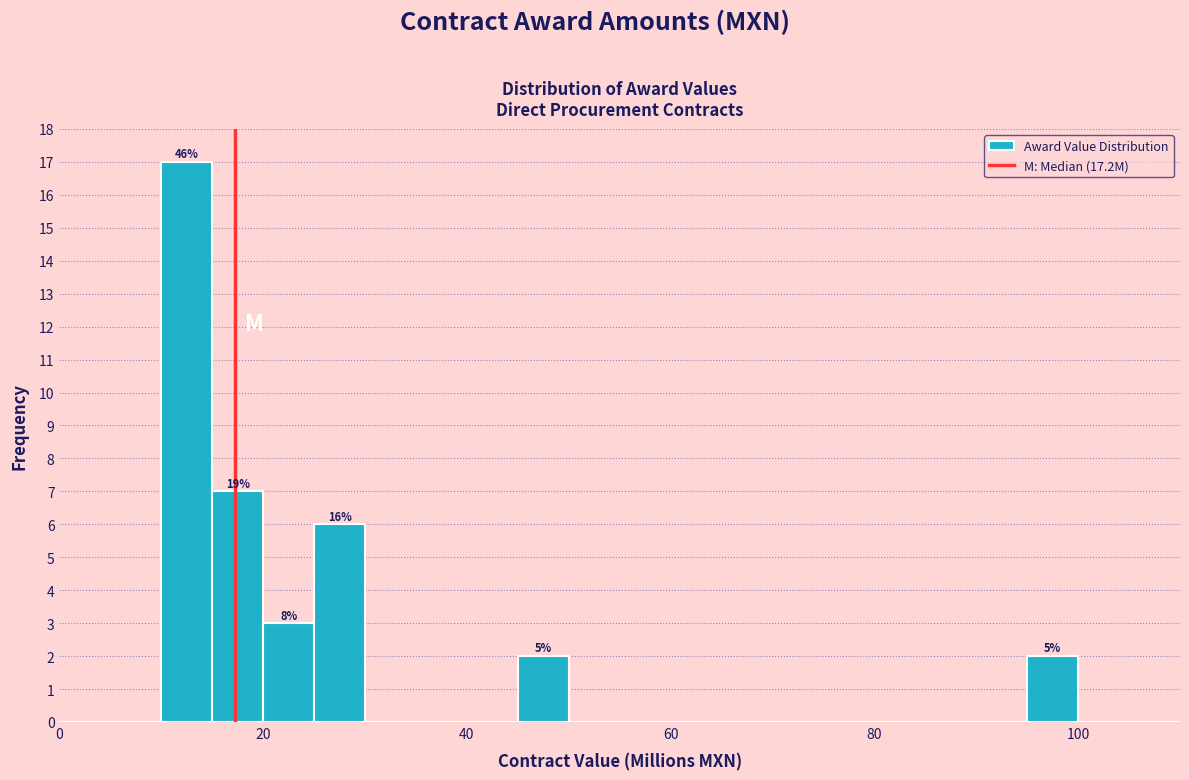

Around what value on the x-axis is the tallest bar? Give the approximate position of its centre, as read against the axis.

12